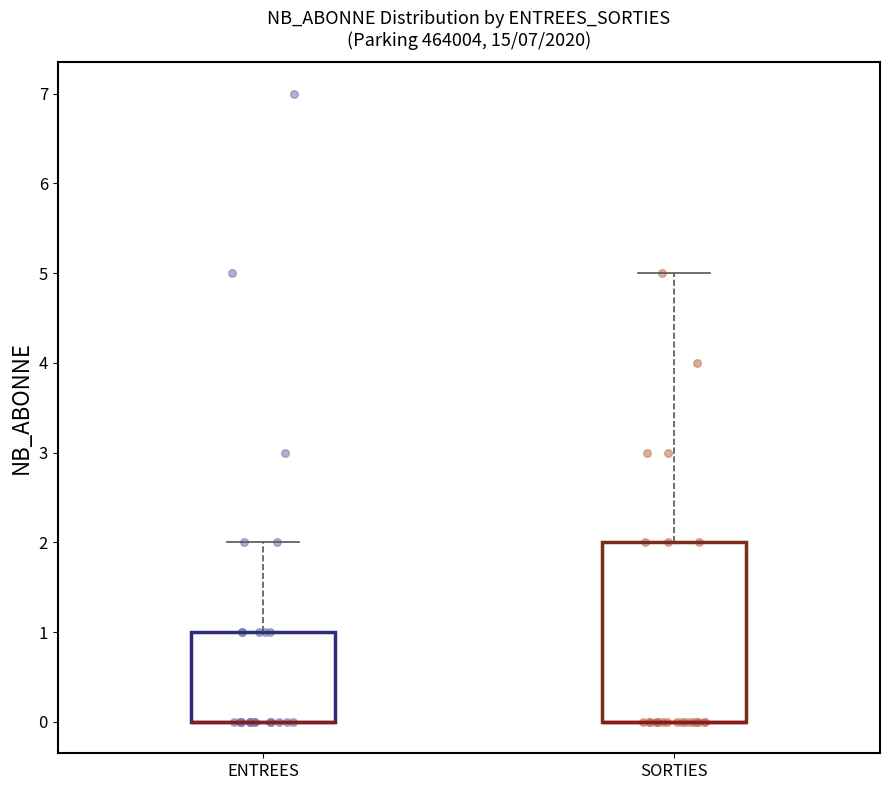

Reading left to right, read every box against the y-axis: the position of its median line, the range the box covers, and the ends of its whiskers. The values are not printed on the chart, so give them approximately, as read against the axis.

ENTREES: median 0 (drawn on the box's lower edge), box 0 to 1, whiskers 0 to 2
SORTIES: median 0 (drawn on the box's lower edge), box 0 to 2, whiskers 0 to 5